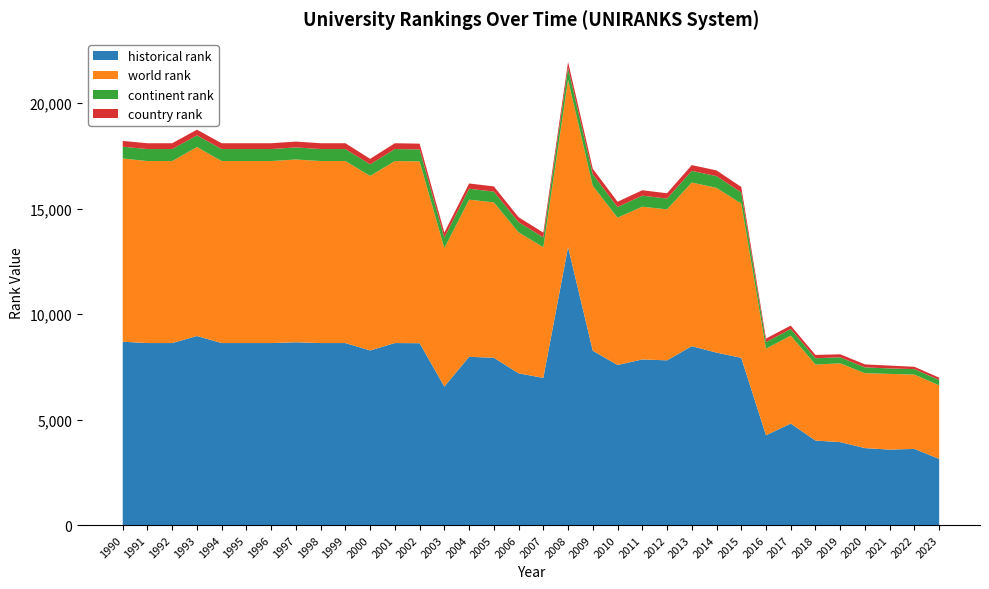

Reading left to right, what are all the values shown in this chart?

world rank: 8689	8628	8628	8960	8628	8628	8628	8665	8628	8628	8276	8628	8620	6564	7449	7367	6685	6195	7931	7817	6984	7241	7156	7761	7808	7318	4106	4170	3606	3734	3551	3589	3523	3489
continent rank: 556	568	568	552	568	568	568	571	568	568	547	568	565	496	517	510	482	467	563	543	506	523	512	550	558	526	313	313	298	285	276	259	259	253
country rank: 275	276	276	270	276	276	276	277	276	276	262	276	275	241	250	246	233	225	279	264	249	257	251	273	272	258	168	162	156	144	142	135	110	109
historical rank: 8689	8628	8628	8960	8628	8628	8628	8665	8628	8628	8276	8628	8620	6564	7976	7931	7193	6976	13178	8264	7587	7851	7809	8479	8175	7926	4255	4811	4005	3932	3648	3577	3610	3136